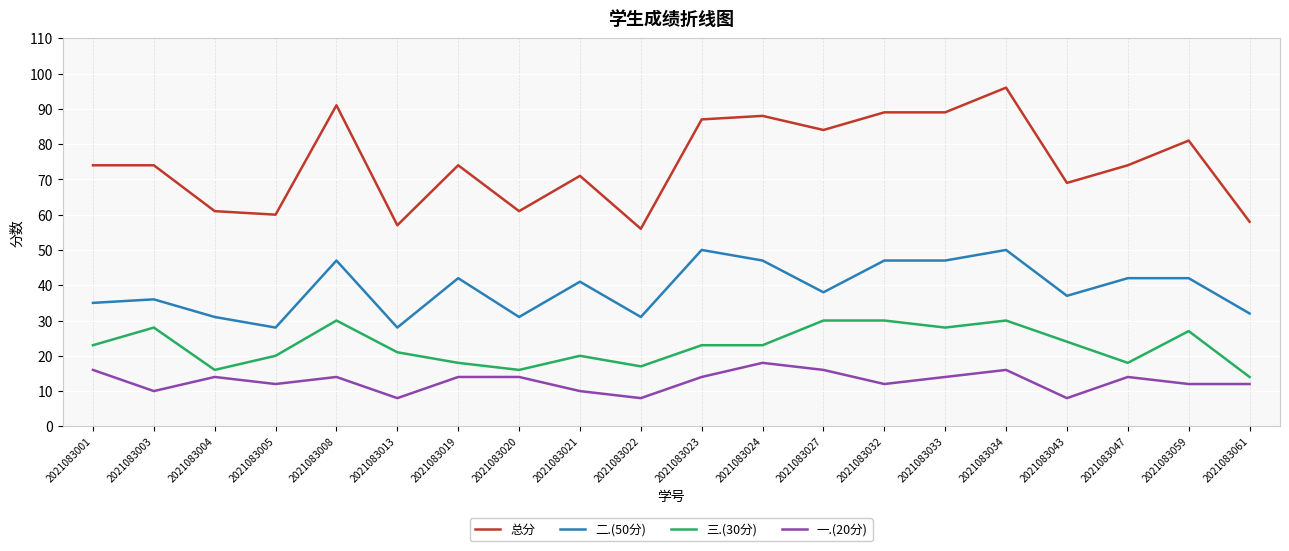

What is the difference between the second highest and second lowest values in the 一.(20分) series?

8